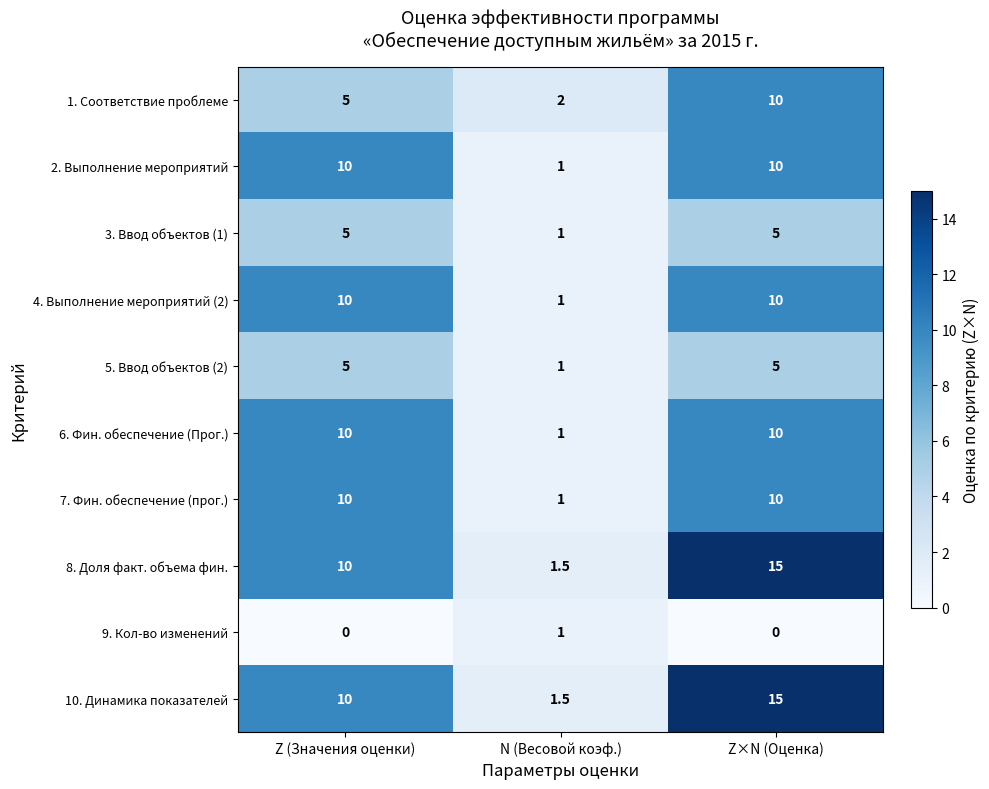

At which label does 9. Кол-во изменений reach its peak?

N (Весовой коэф.)